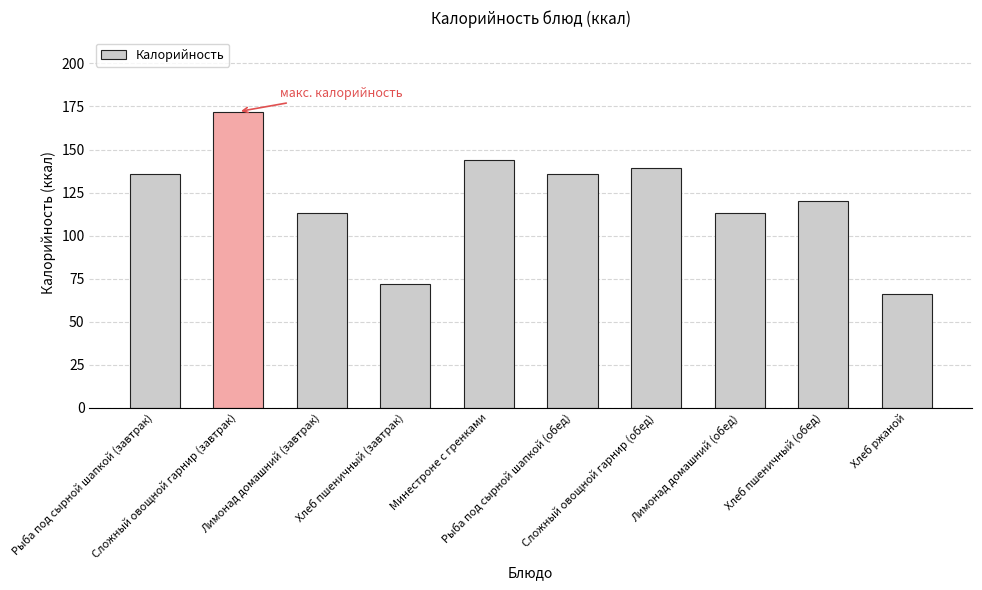

What is the value of the 4th bar from the left?

72